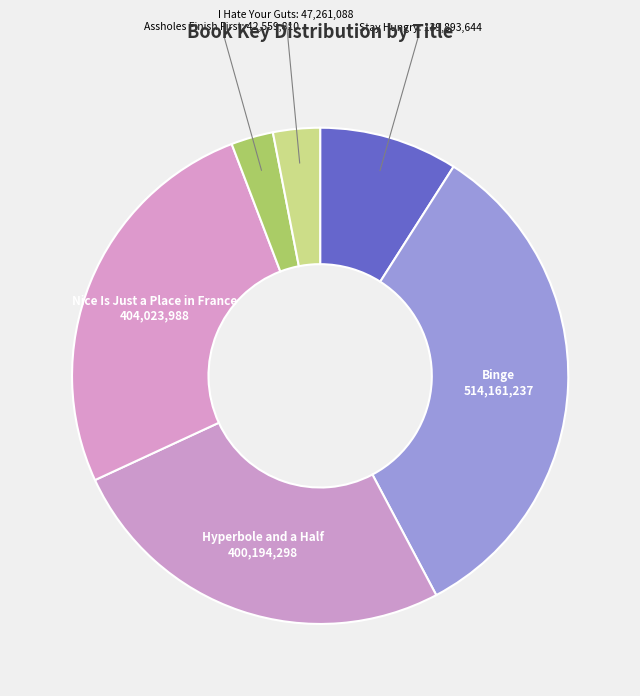

Count the number of slices in the pie.

6